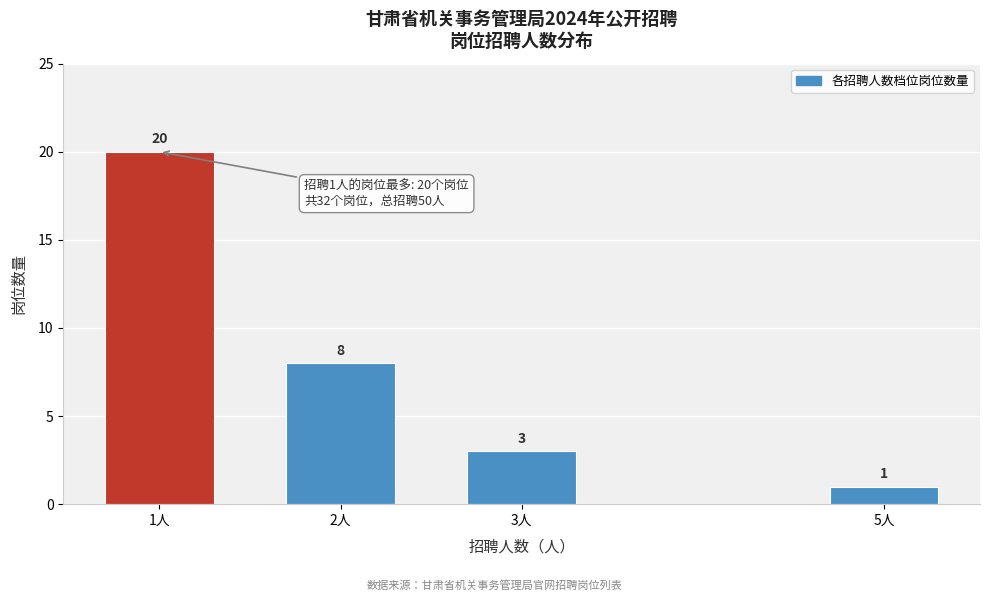

Reading left to right, transcribe all the data shown in this chart.

1人=20	2人=8	3人=3	5人=1